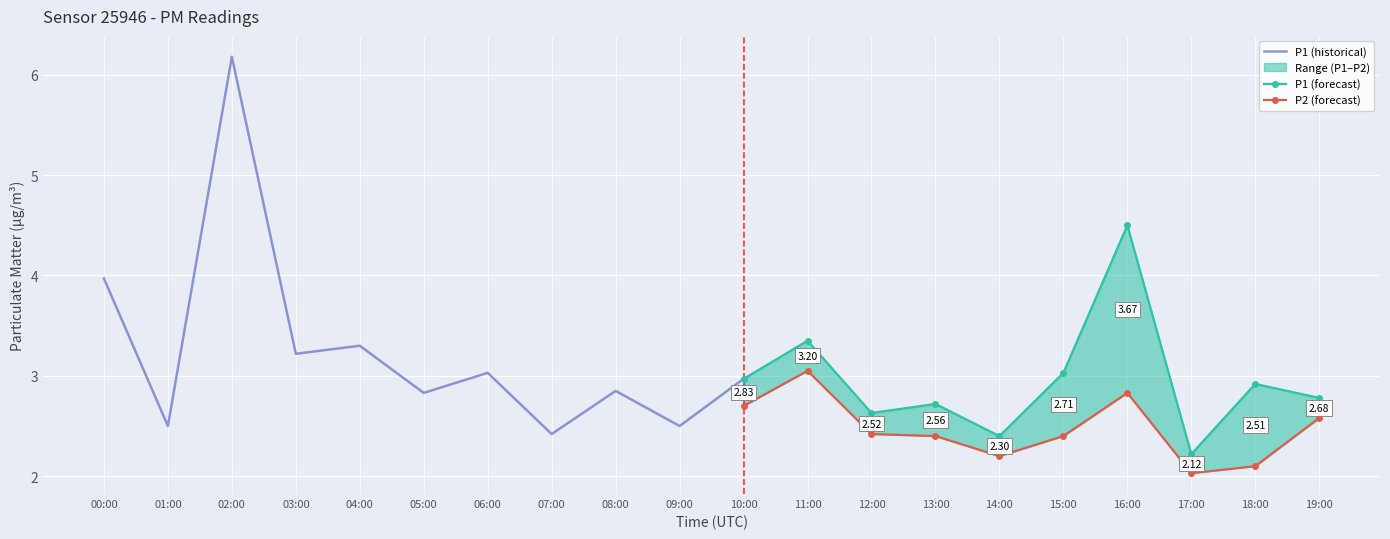

At 10:00, list the series in order from smallest to largest.

P2, P1